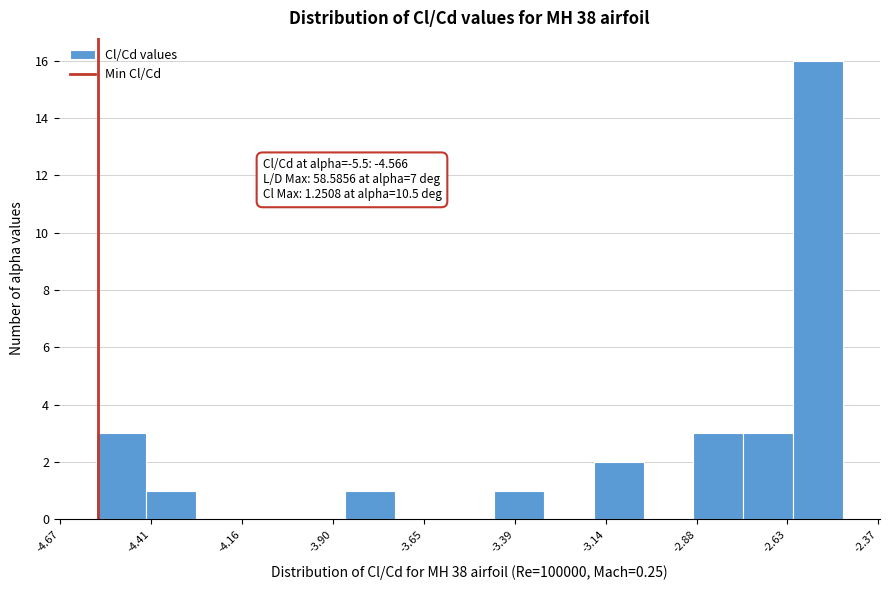

Around what value on the x-axis is the tallest bar? Give the approximate position of its centre, as read against the axis.

-2.55